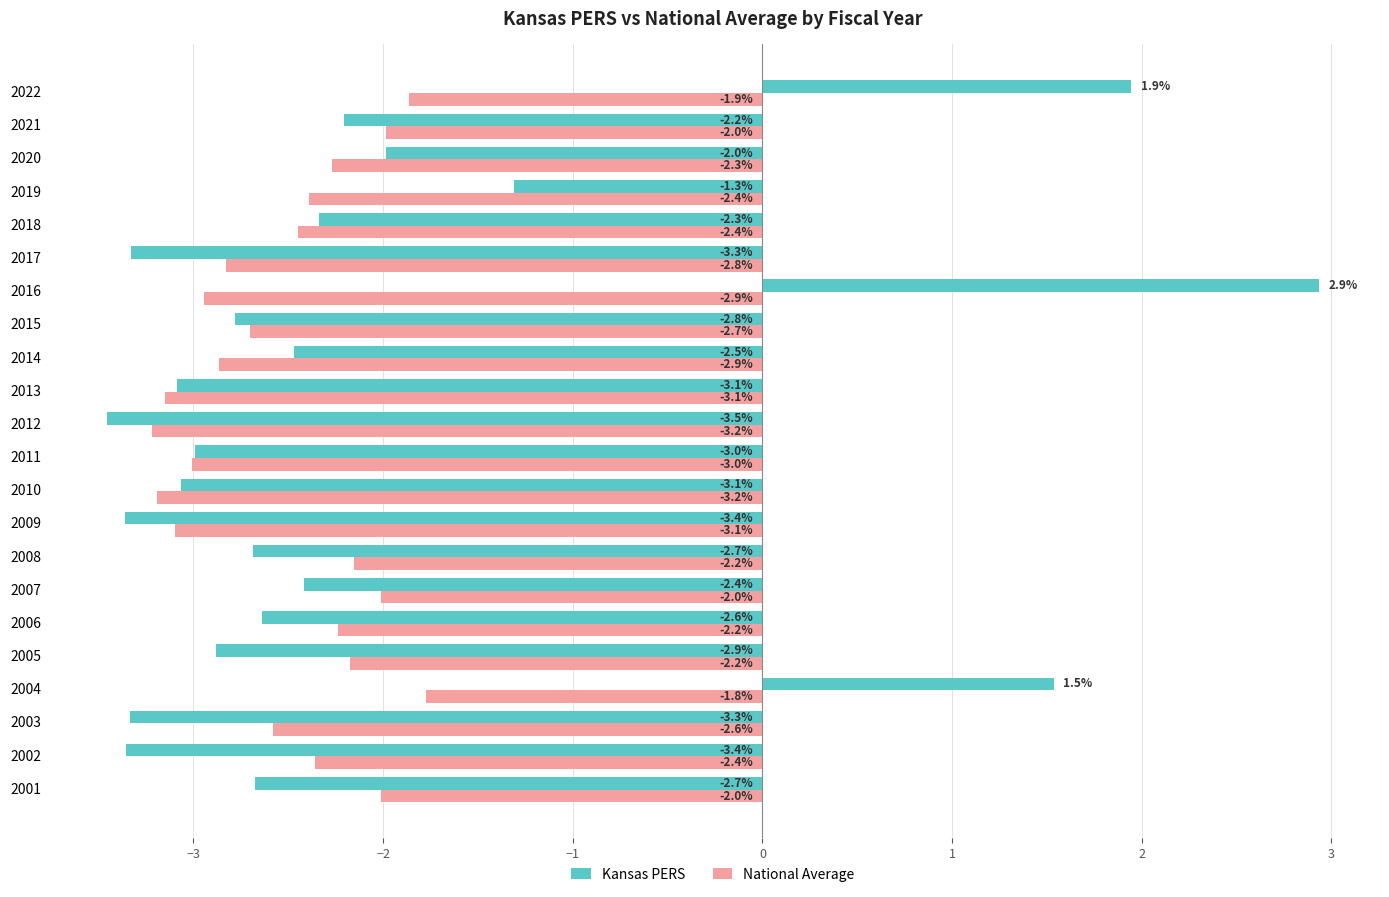

Rank the series by their maximum value, from highest to lowest.

Kansas PERS, National Average